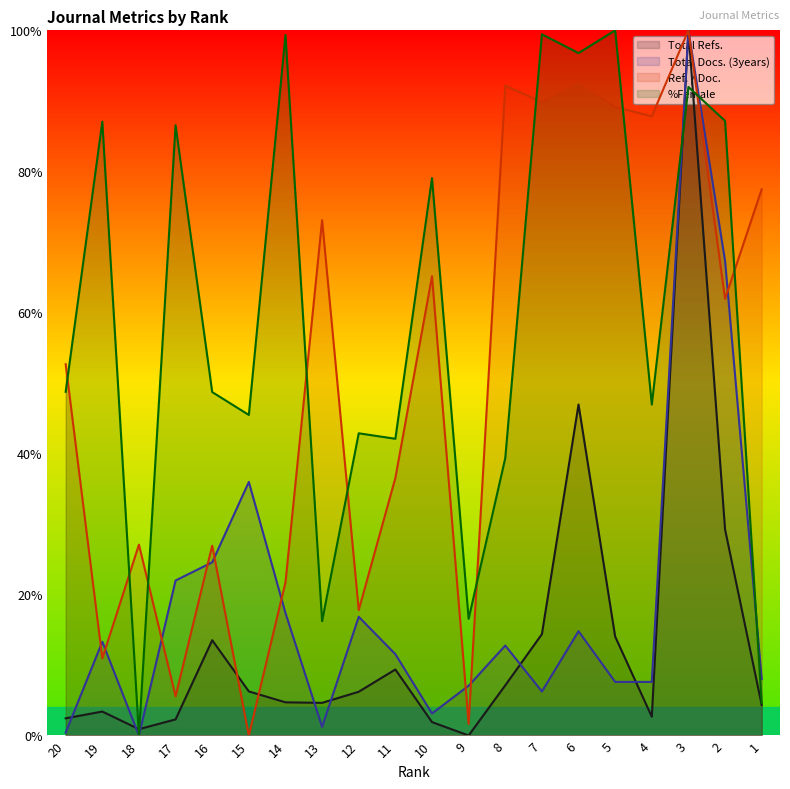

Read the Ref. / Doc. value at 5.

0.9